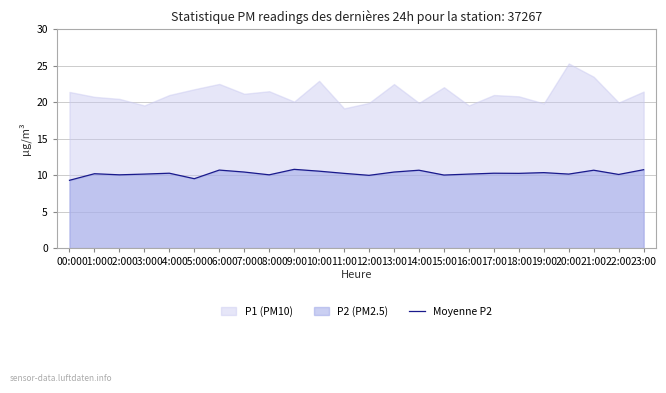

The value of Moyenne P2 at 19:00 is 4.7. True or false?

False